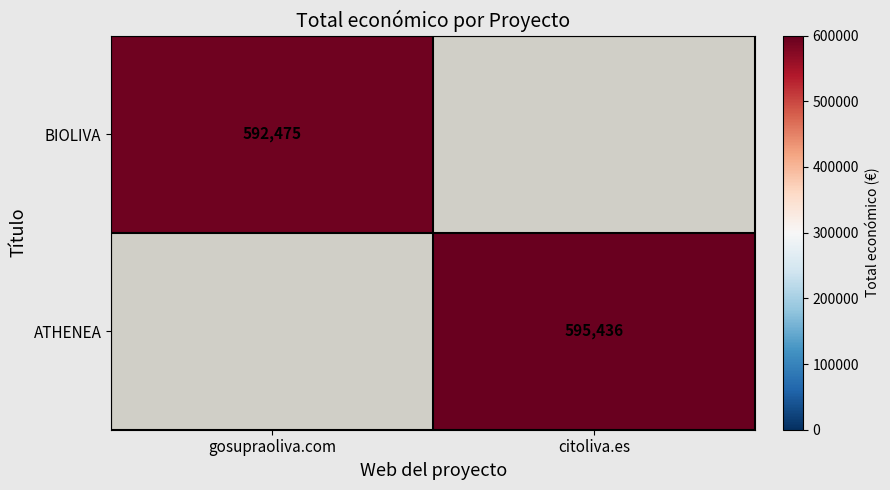

Is it true that ATHENEA equals 595436 at citoliva.es?

True